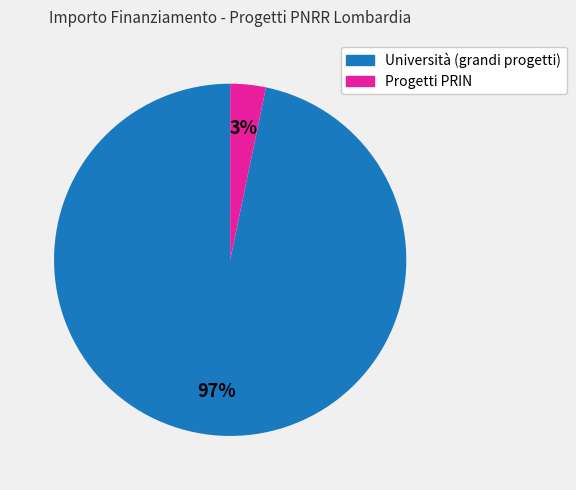

To the nearest percent, what is the average slice percentage?

50%